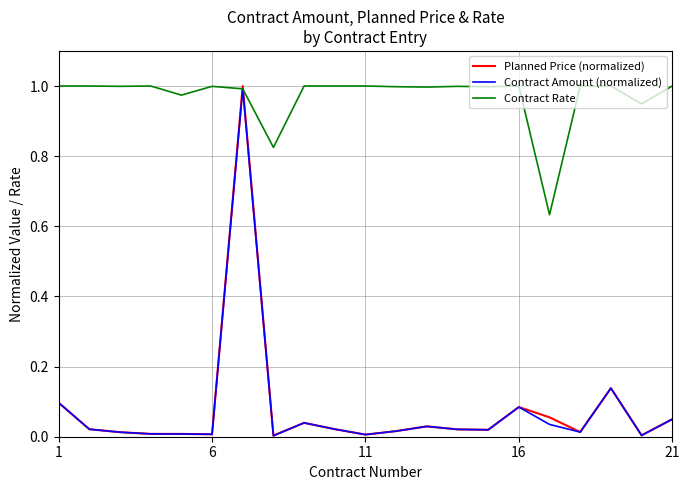

Which series has the largest total across all categories?

Contract Rate